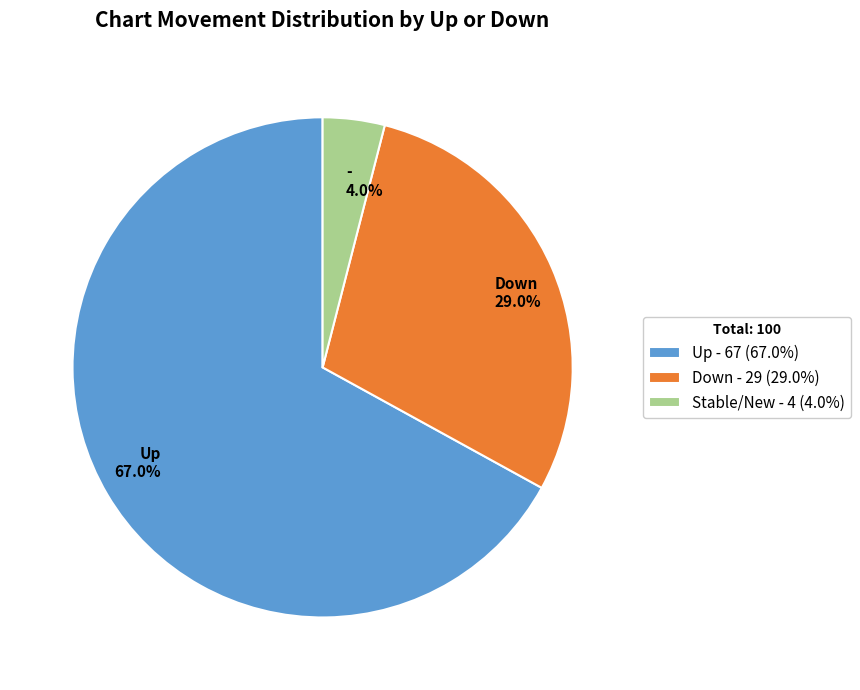

Is the sum of Down 29.0% and - 4.0% greater than half?

No